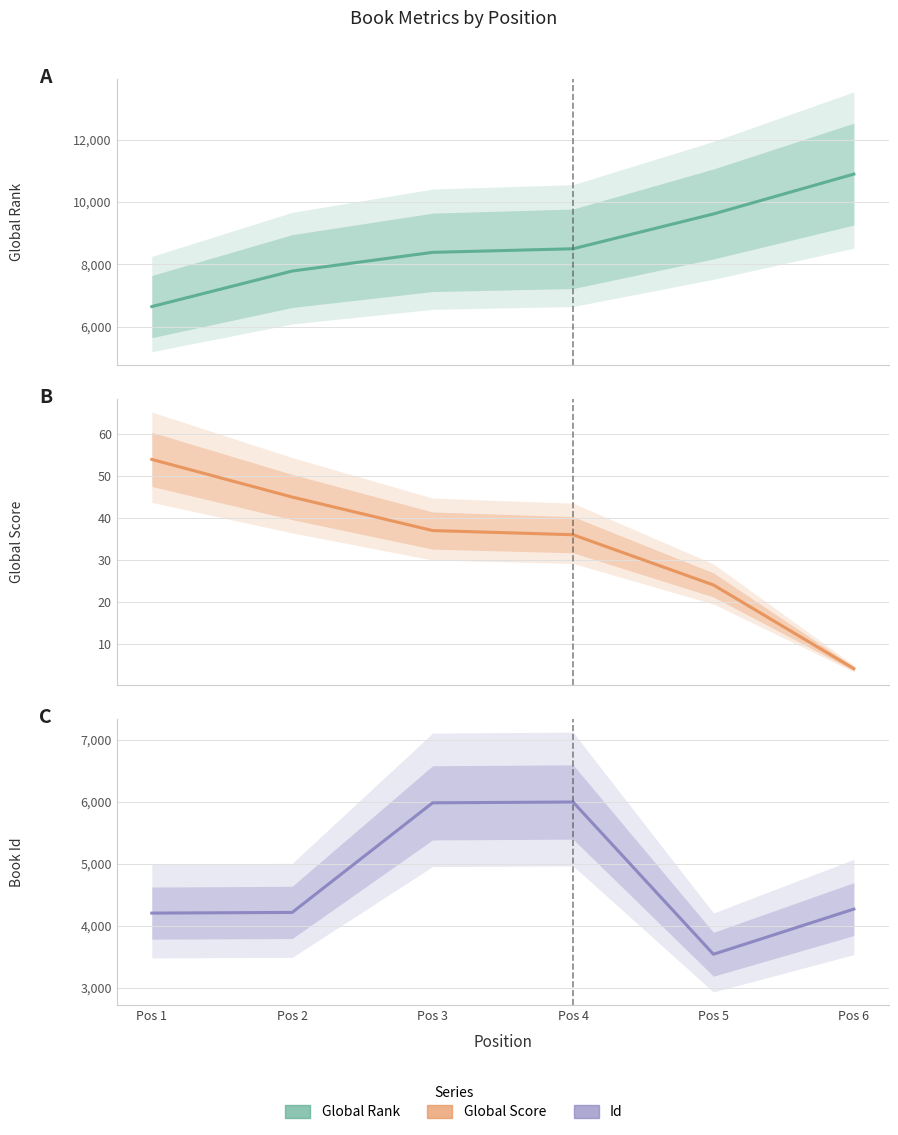

At which label does Global Rank (central) reach its peak?

Pos 6